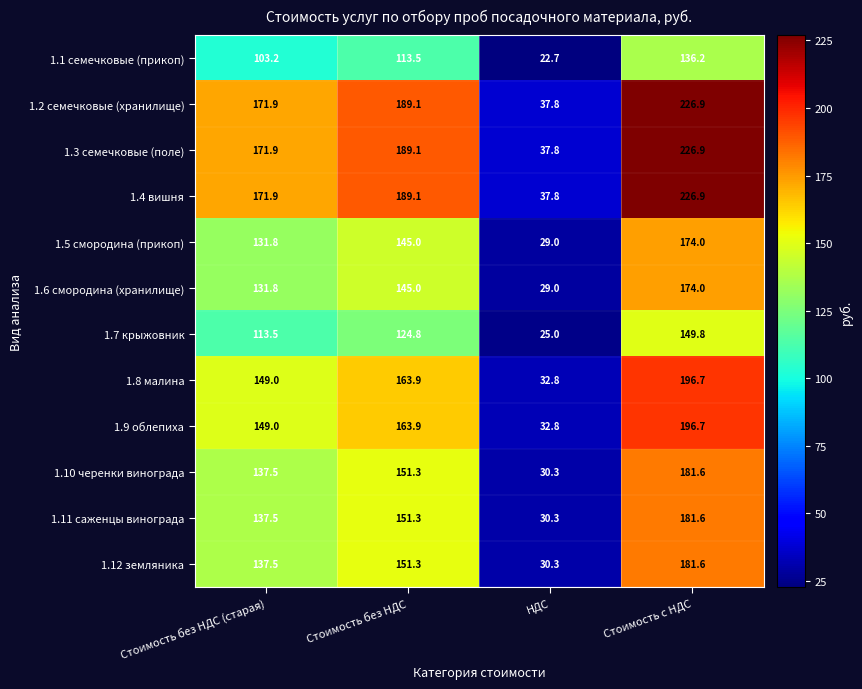

What is the average value of the 1.3 семечковые (поле) series?

156.4